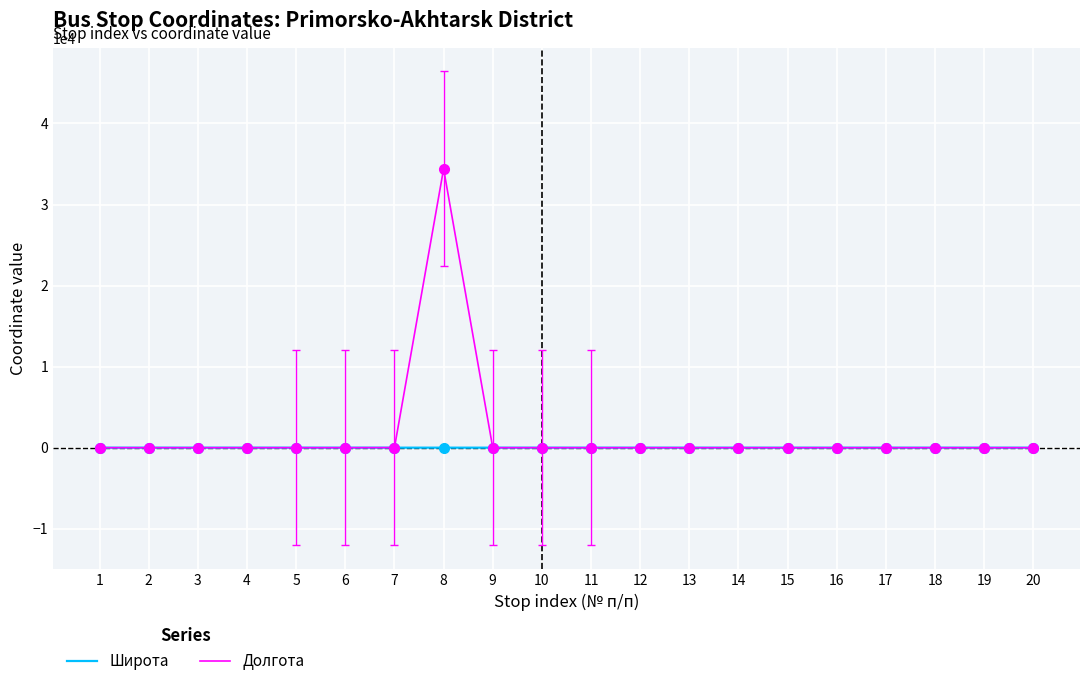

Rank the series by their maximum value, from highest to lowest.

Долгота, Широта